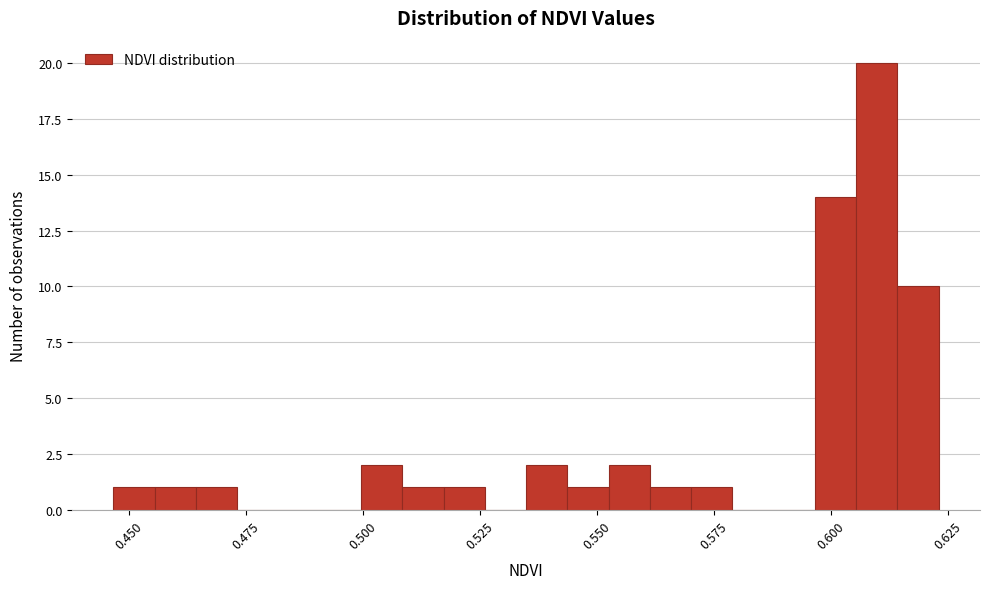

Read against the x-axis, roughly where is the centre of the tallest bar?

0.610